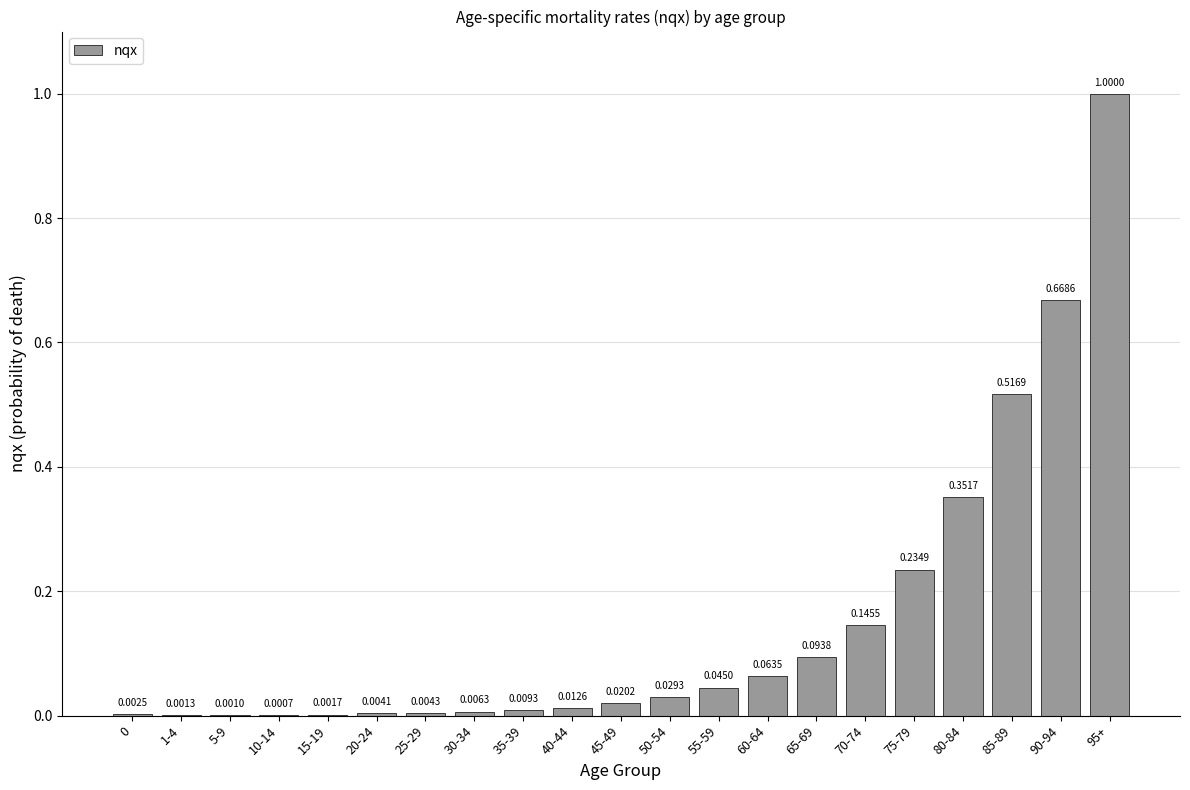

Which has a higher value, 25-29 or 30-34?

30-34